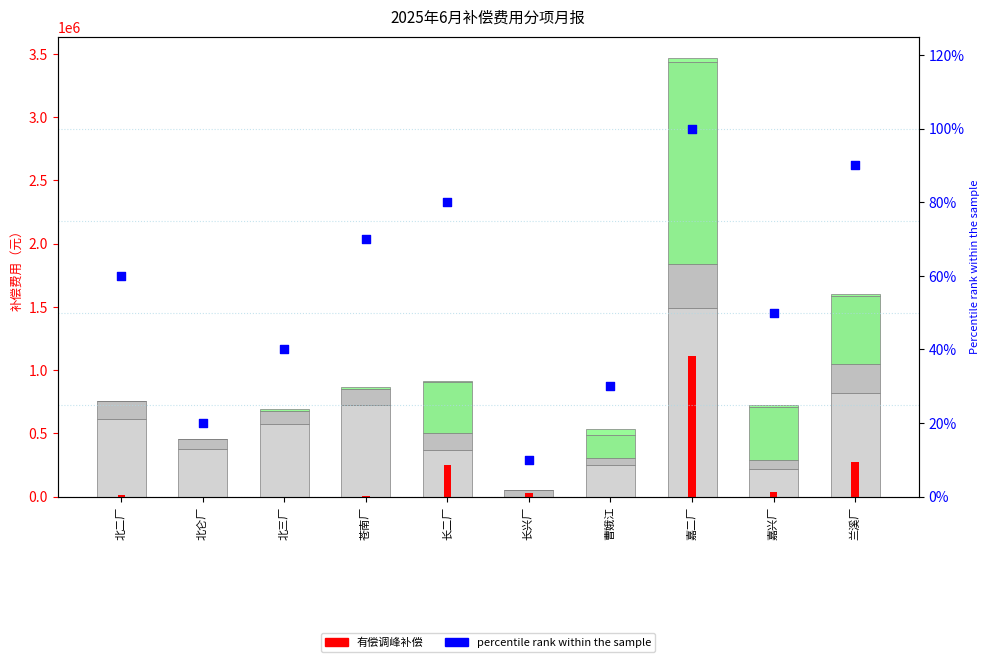

What is the total value across all series at 嘉兴厂?

759078.5